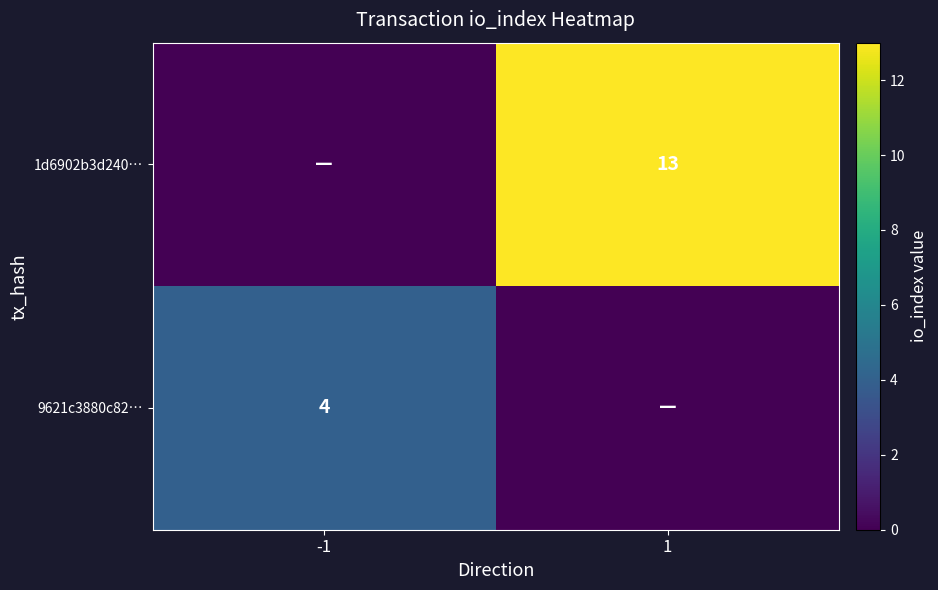

At how many categories does at least one series exceed 0?

2